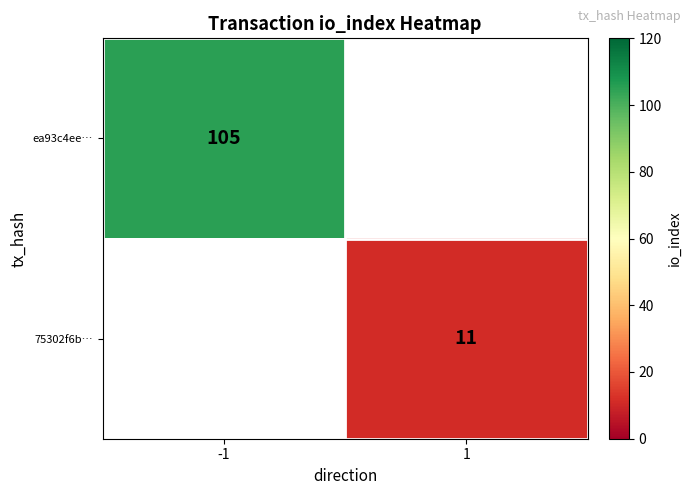

How many data points does each series have?

2